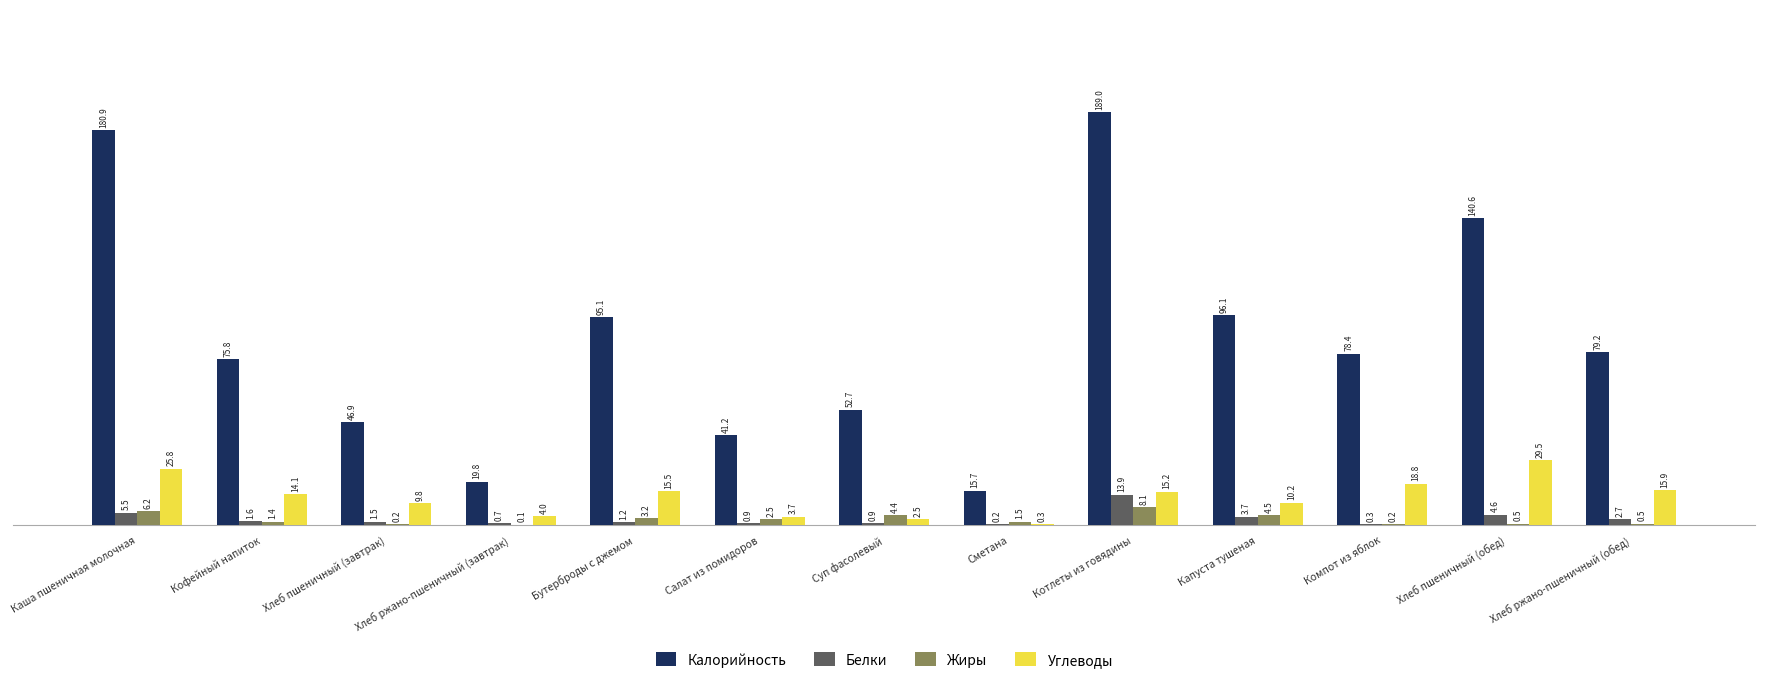

Which series changed the most between Каша пшеничная молочная and Кофейный напиток?

Калорийность